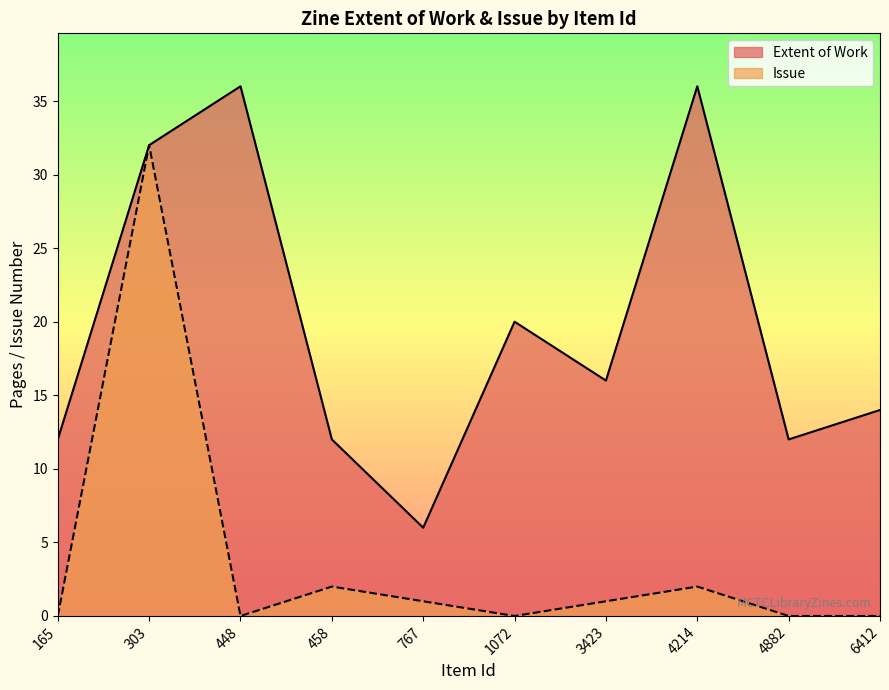

At which category does the chart reach its minimum across all series?

165